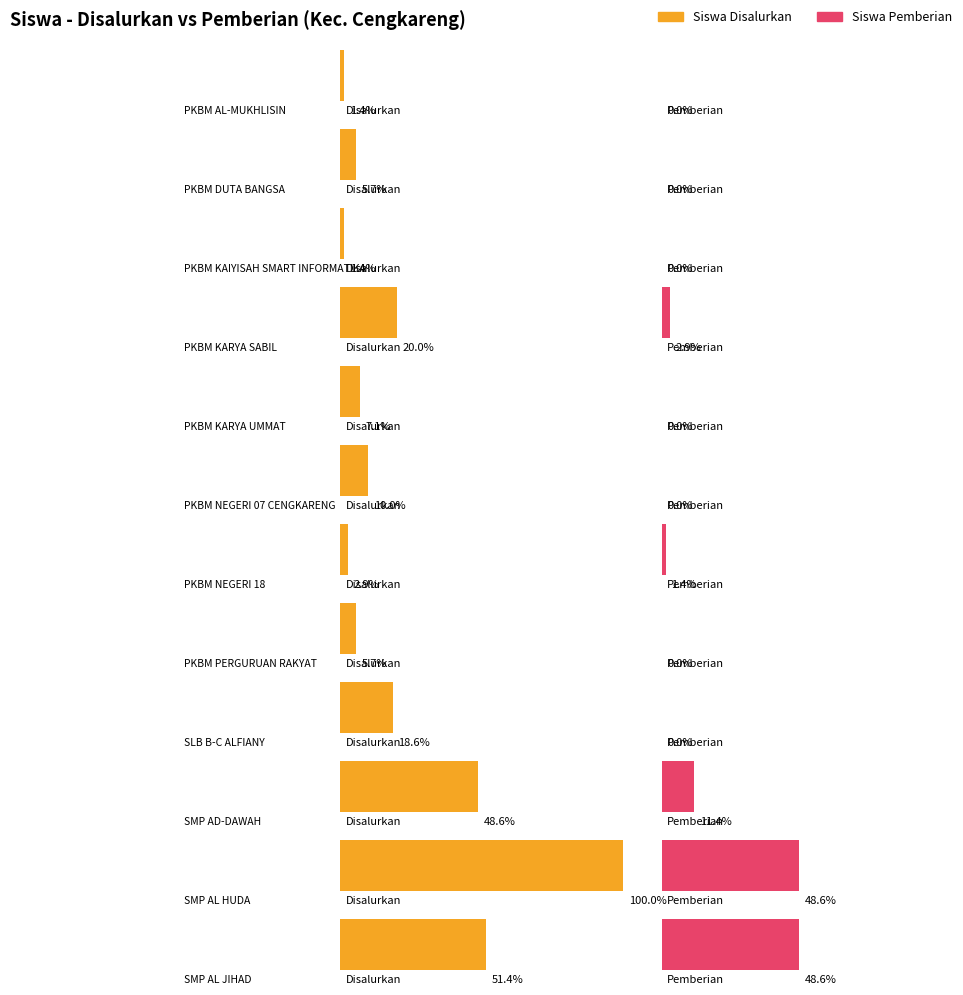

Does the chart contain stacked bars?

No